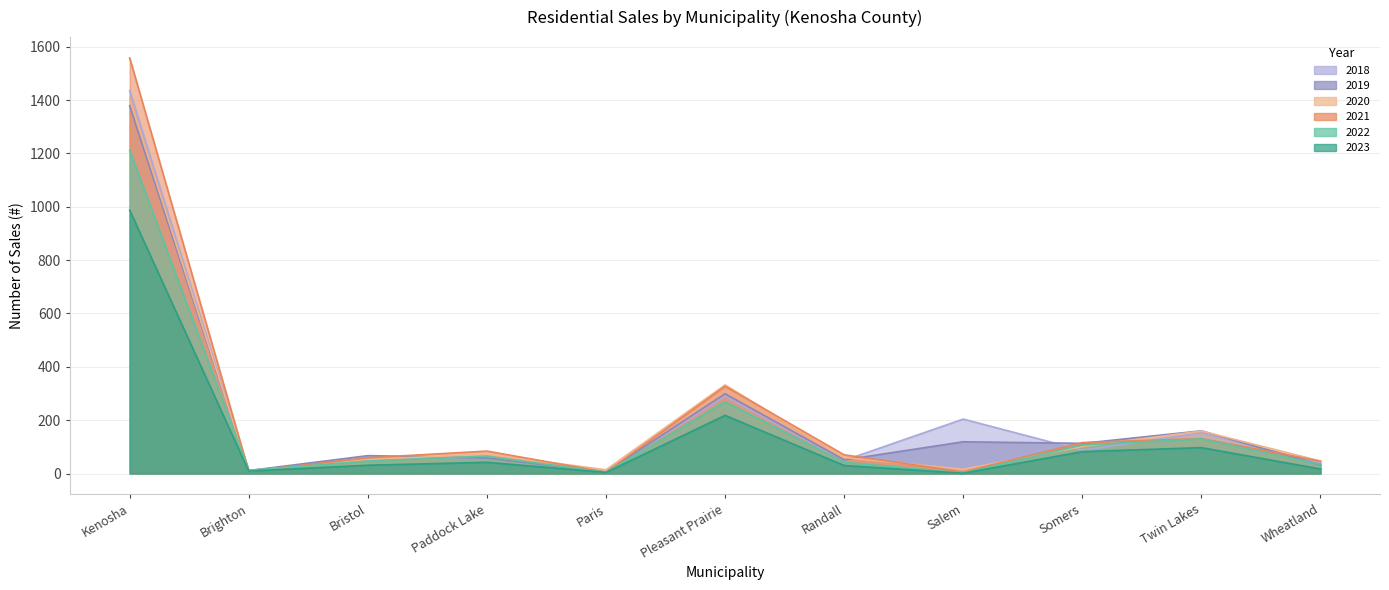

Is it true that 2019 equals 11 at Paris?

False